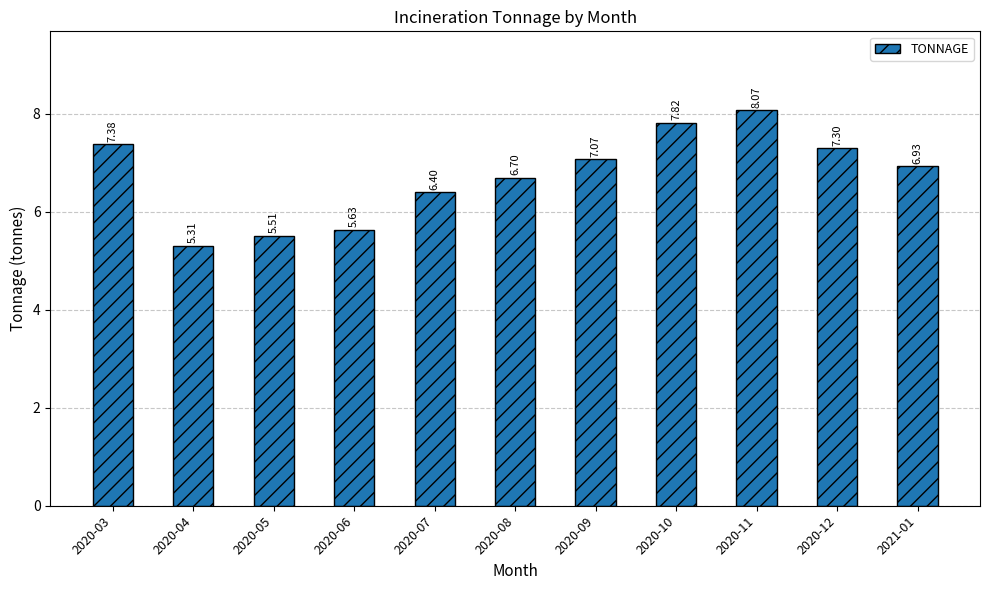

Which category has the lowest value across all series?

2020-04